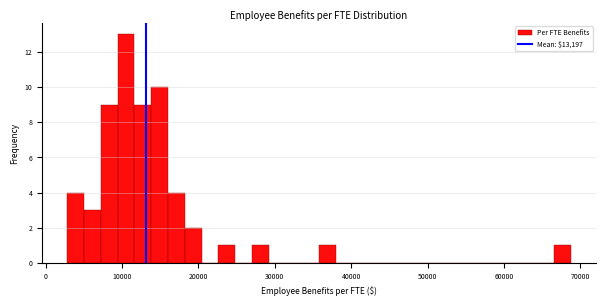

Read against the x-axis, roughly where is the centre of the tallest bar?

11000